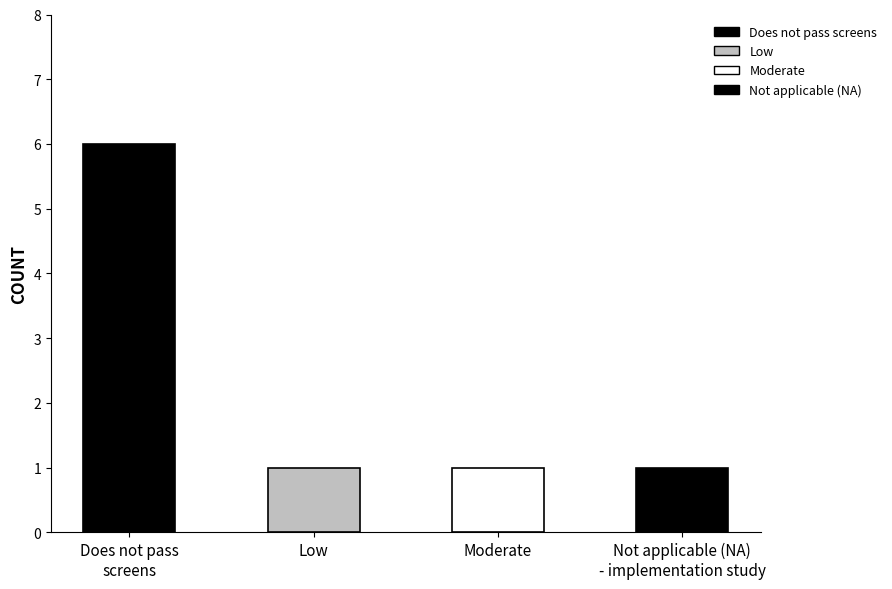

Does the chart contain any negative values?

No